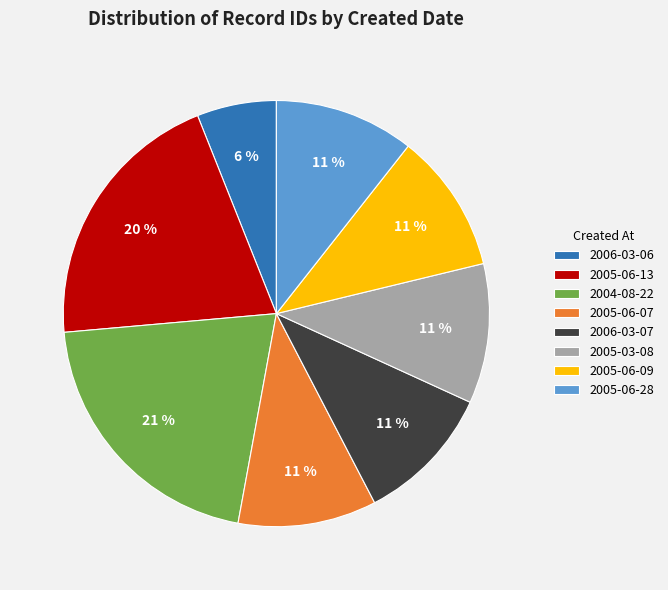

Approximately how many times larger is the value at 2006-03-07 compared to 2004-08-22?

0.5